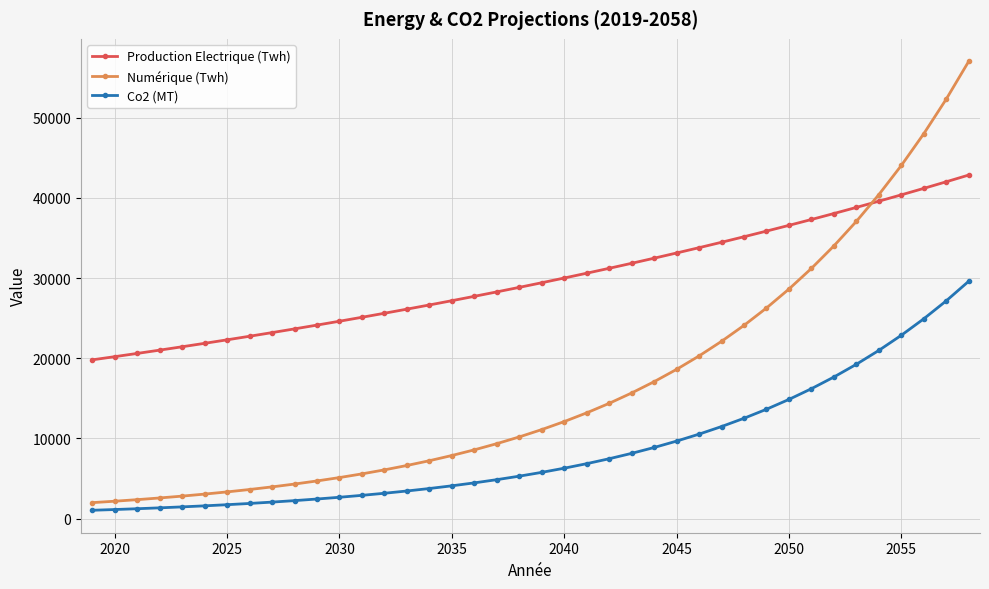

Which series has the widest spread of values?

Numérique (Twh)